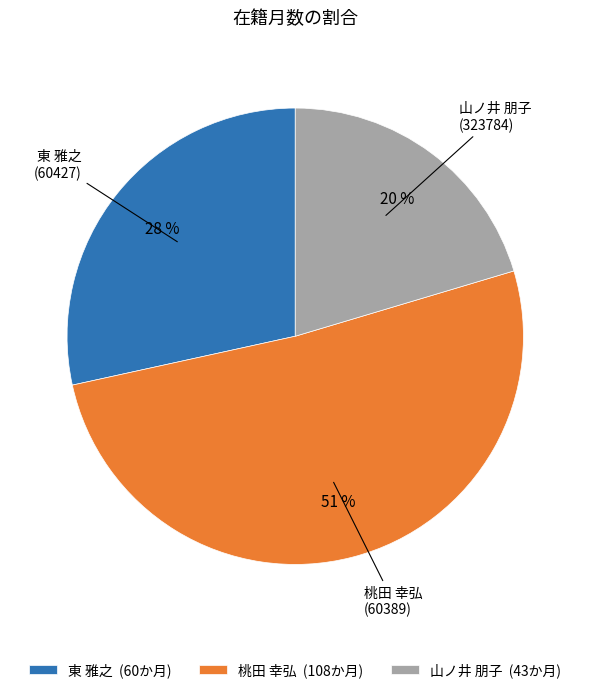

To the nearest percent, what is the difference between the 桃田 幸弘 (108か月) and 山ノ井 朋子 (43か月) slice percentages?

31%